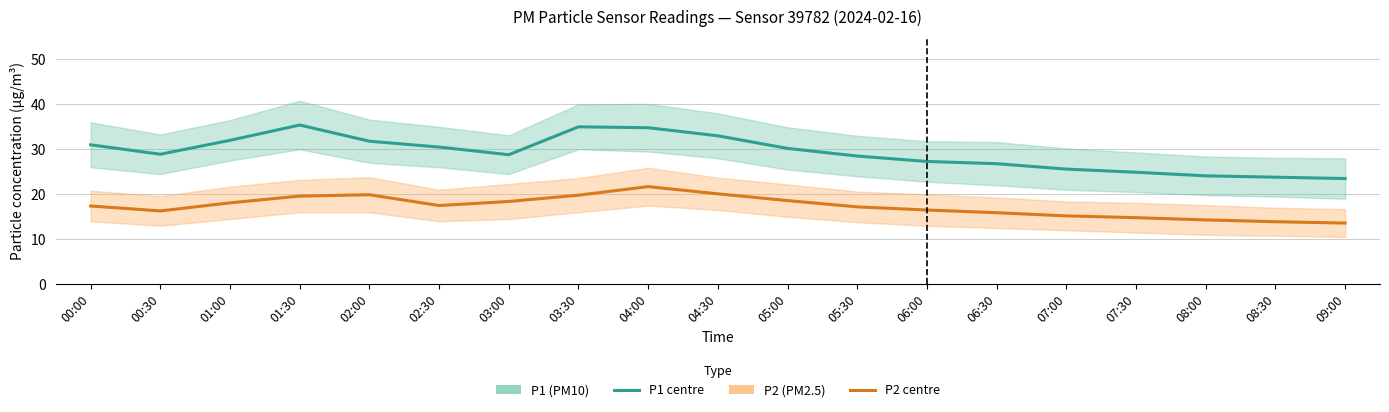

List the series in order of their peak value, lowest first.

P2 (PM2.5), P1 (PM10)